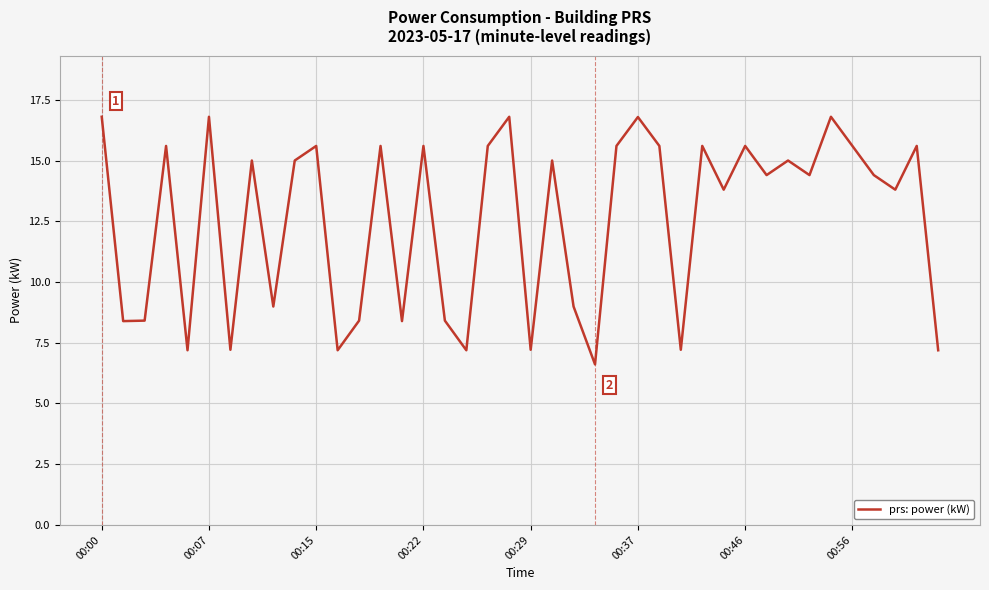

What is the maximum value shown in the chart?

16.8